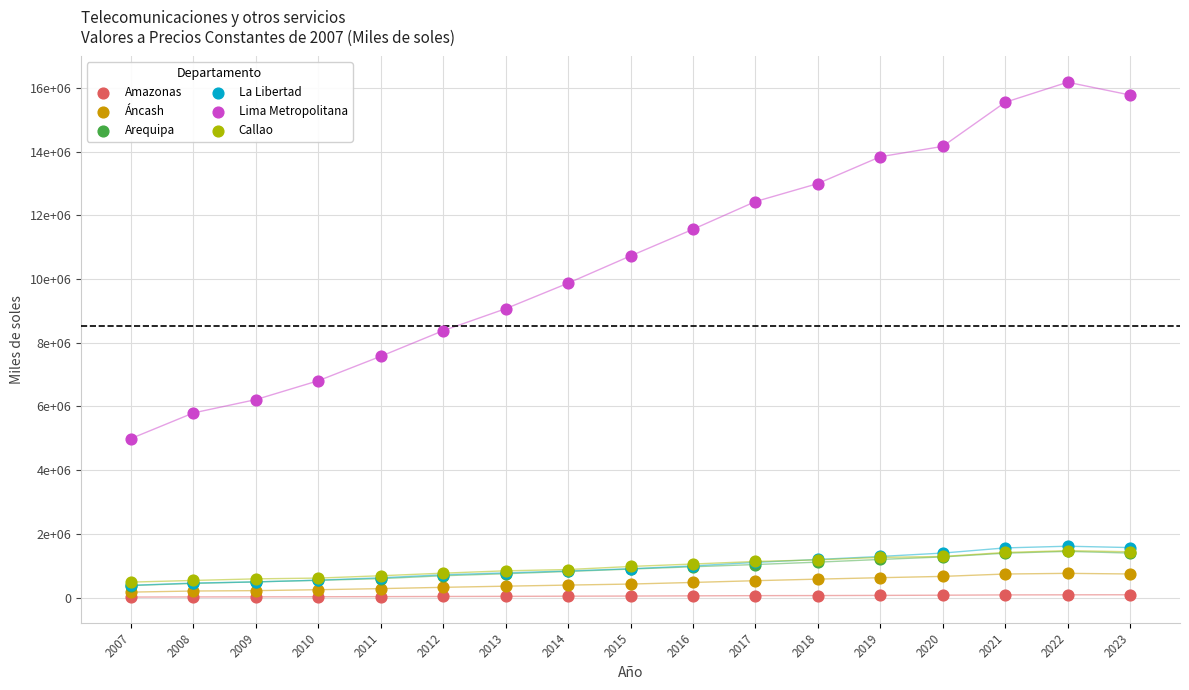

What are all the series names shown in the legend?

Amazonas, Áncash, Arequipa, La Libertad, Lima Metropolitana, Callao